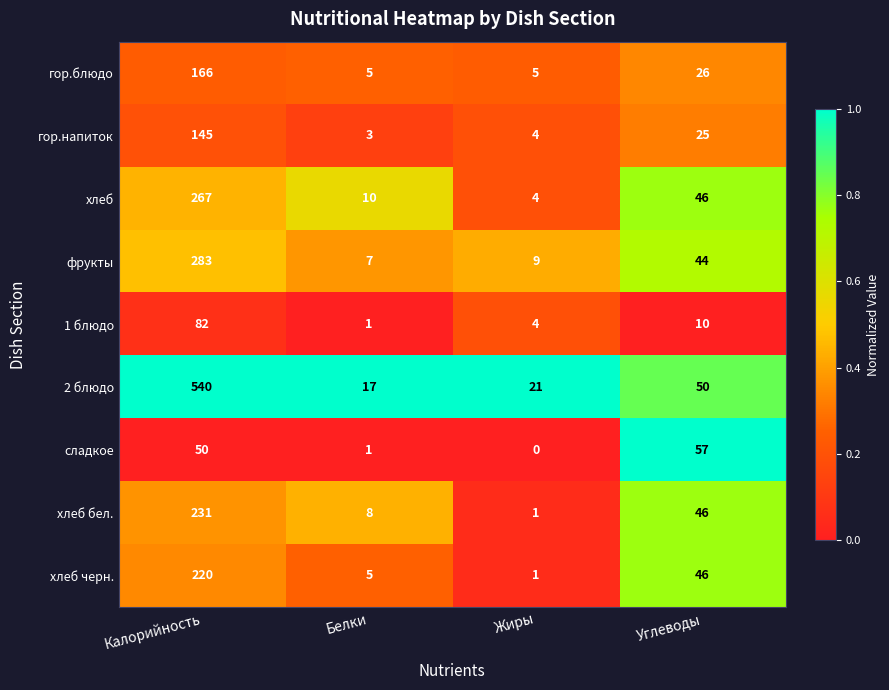

Which label corresponds to the largest value in the chart?

Калорийность